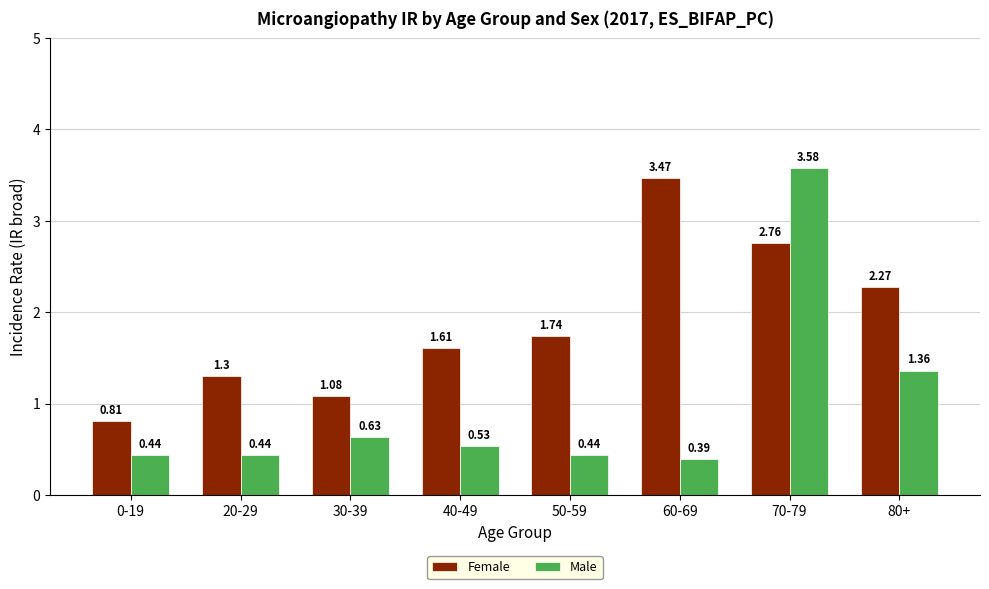

The value of Male at 20-29 is 0.7. True or false?

False